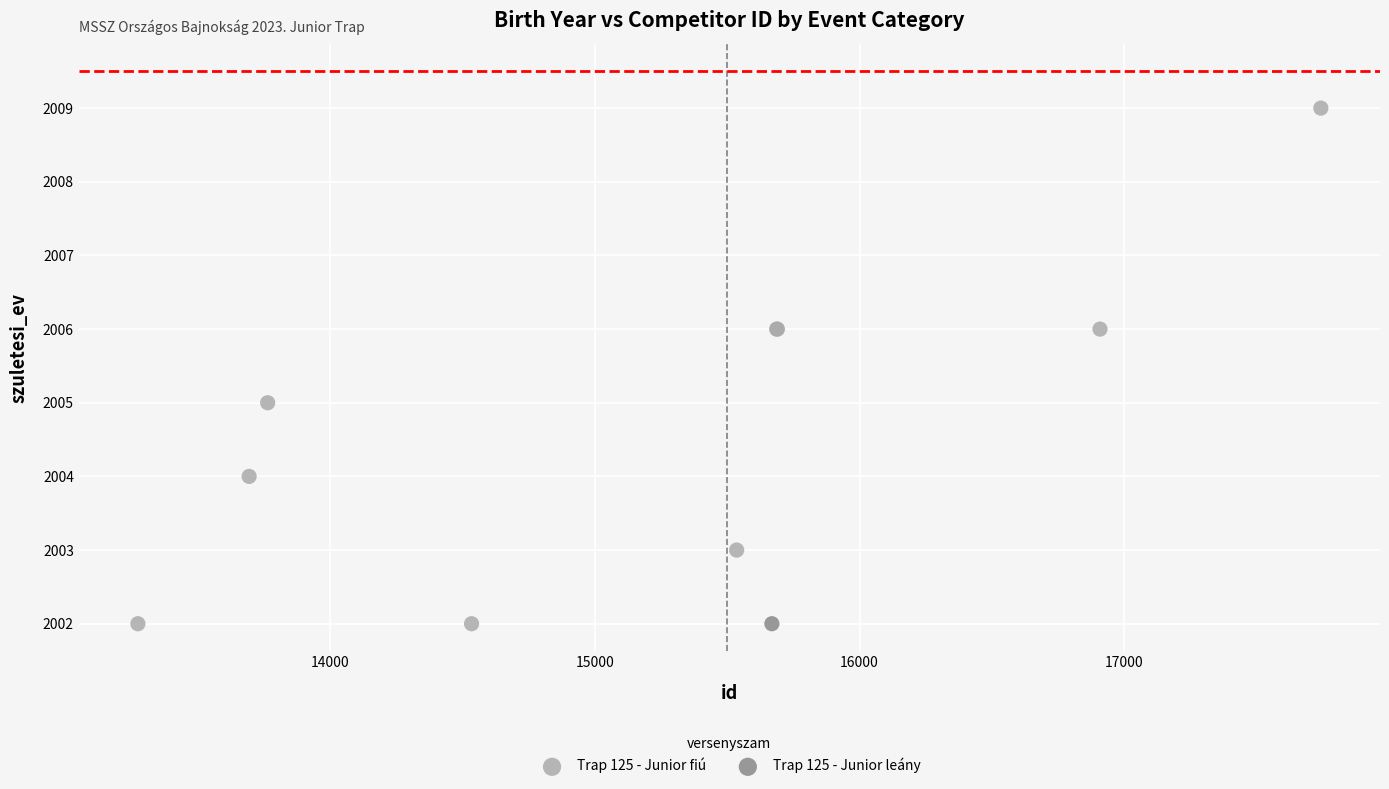

What are all the series names shown in the legend?

Trap 125 - Junior fiú, Trap 125 - Junior leány